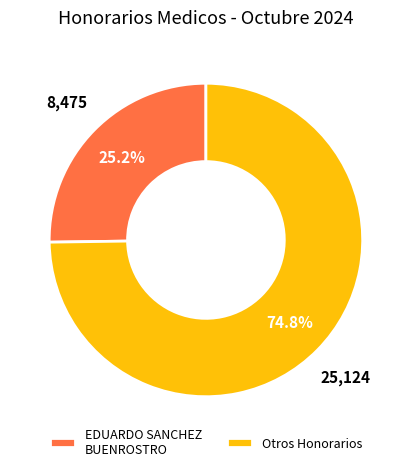

Which has a higher value, Otros Honorarios or EDUARDO SANCHEZ BUENROSTRO?

Otros Honorarios